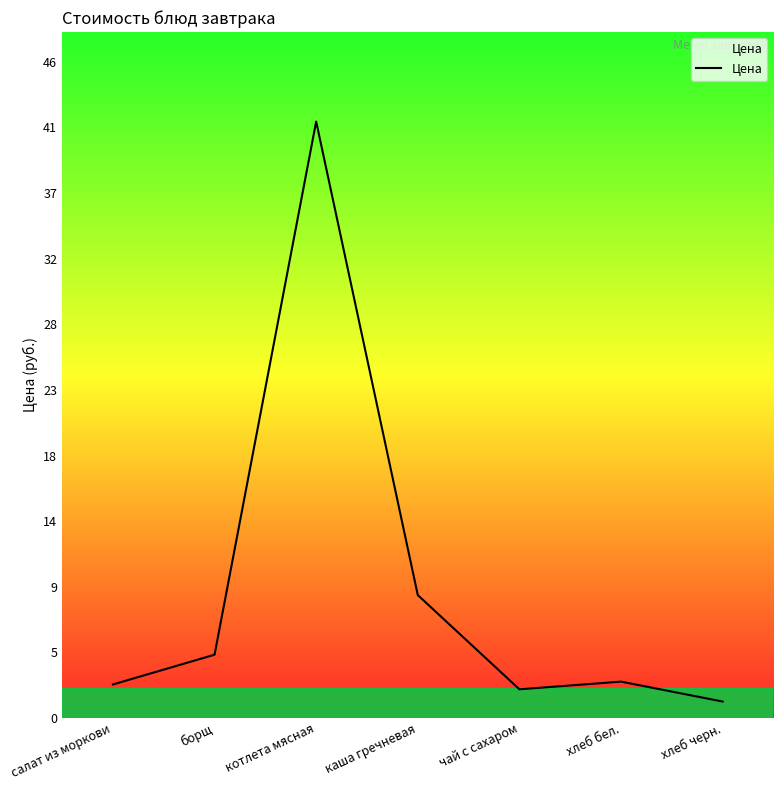

Where is the data nearest to the value 21?

каша гречневая